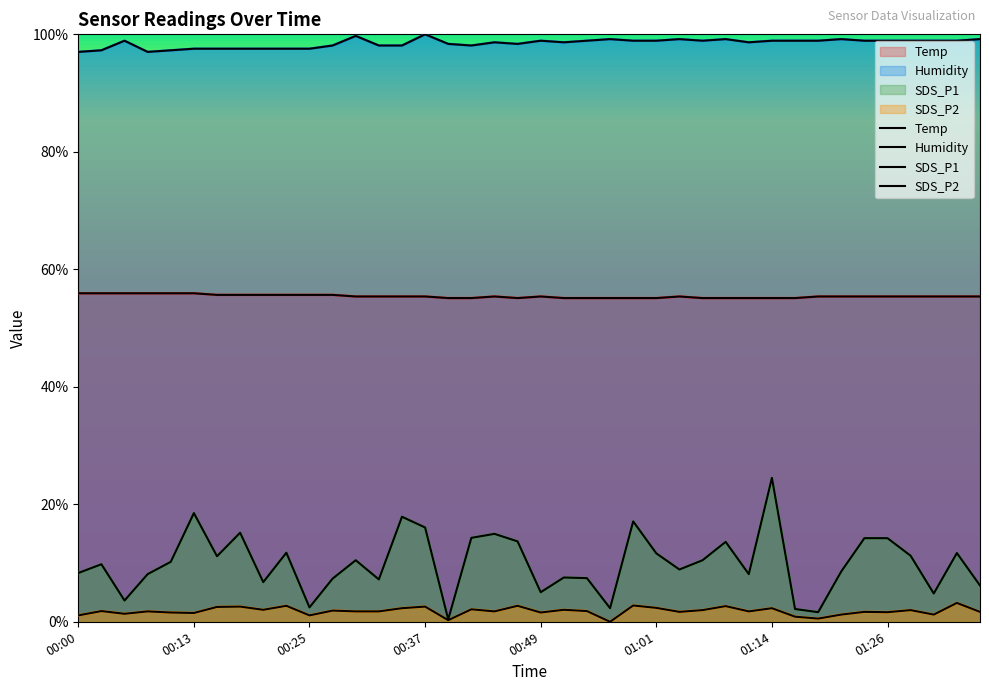

At how many categories does at least one series exceed 64?

40